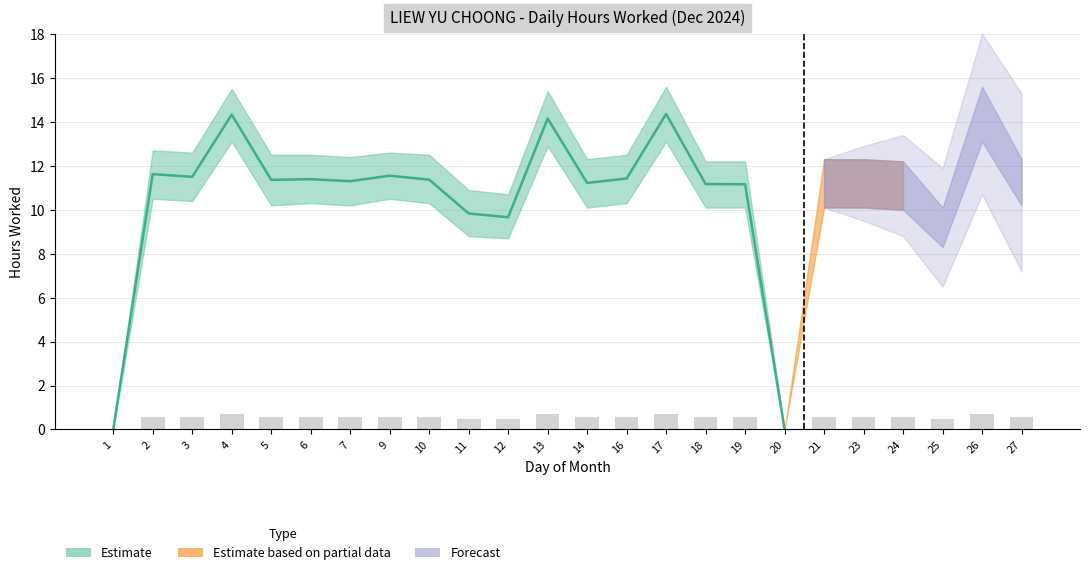

How many values in lower_bound are above zero?

22